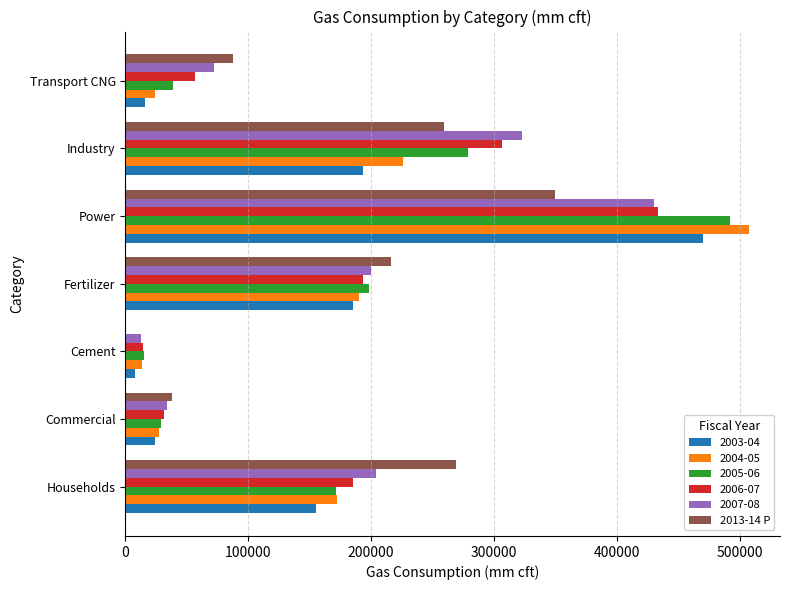

At which category does the chart reach its peak across all series?

Power